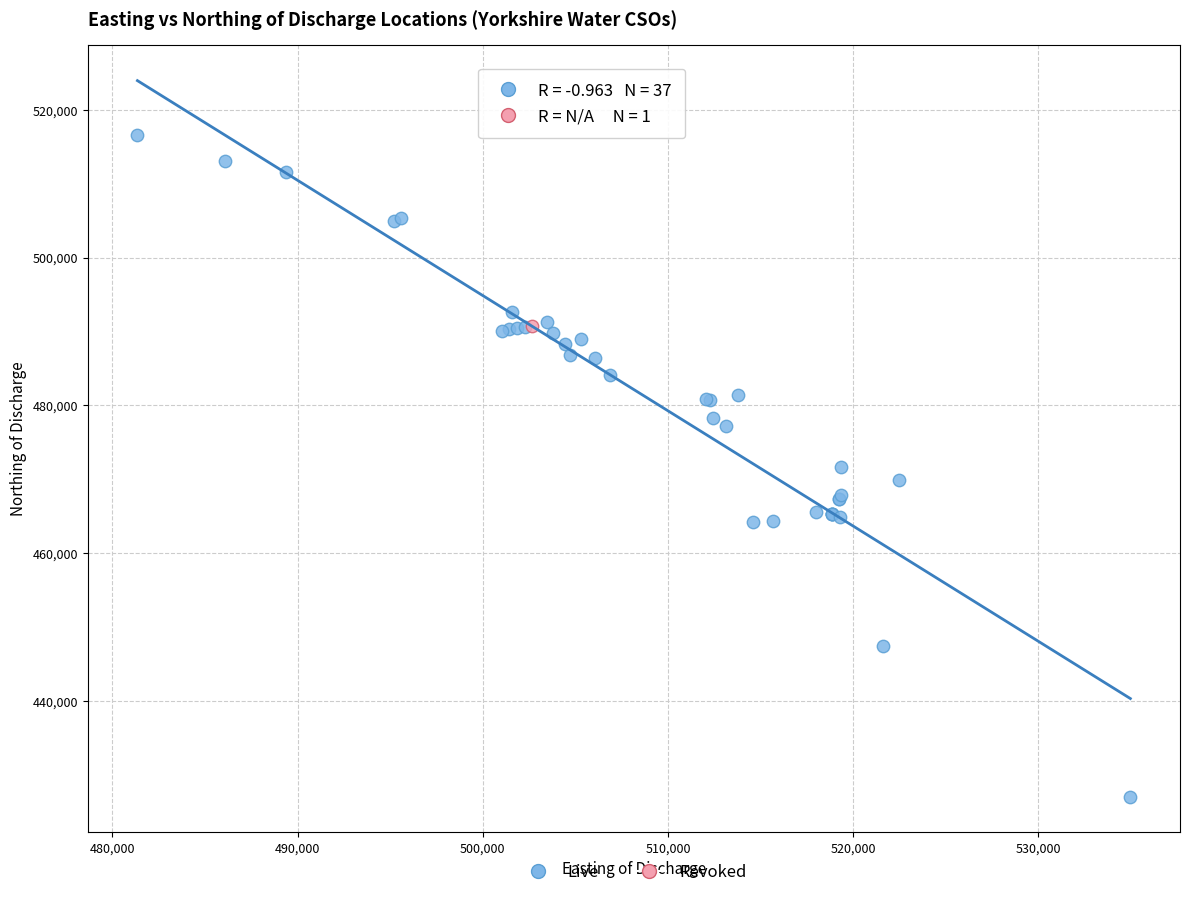

What are all the series names shown in the legend?

Live, Revoked